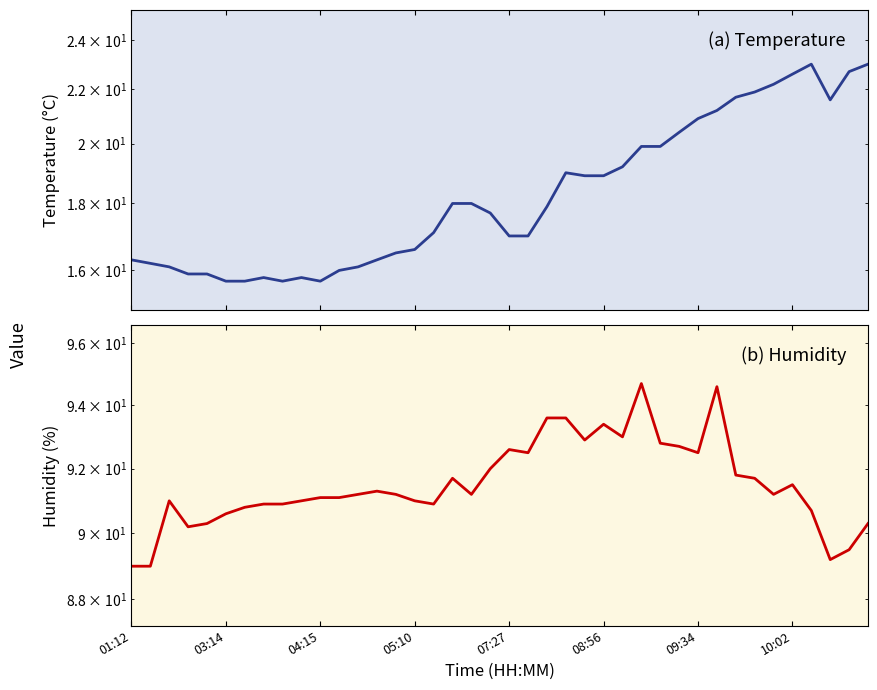

Which category has the highest value in the temperature series?

36